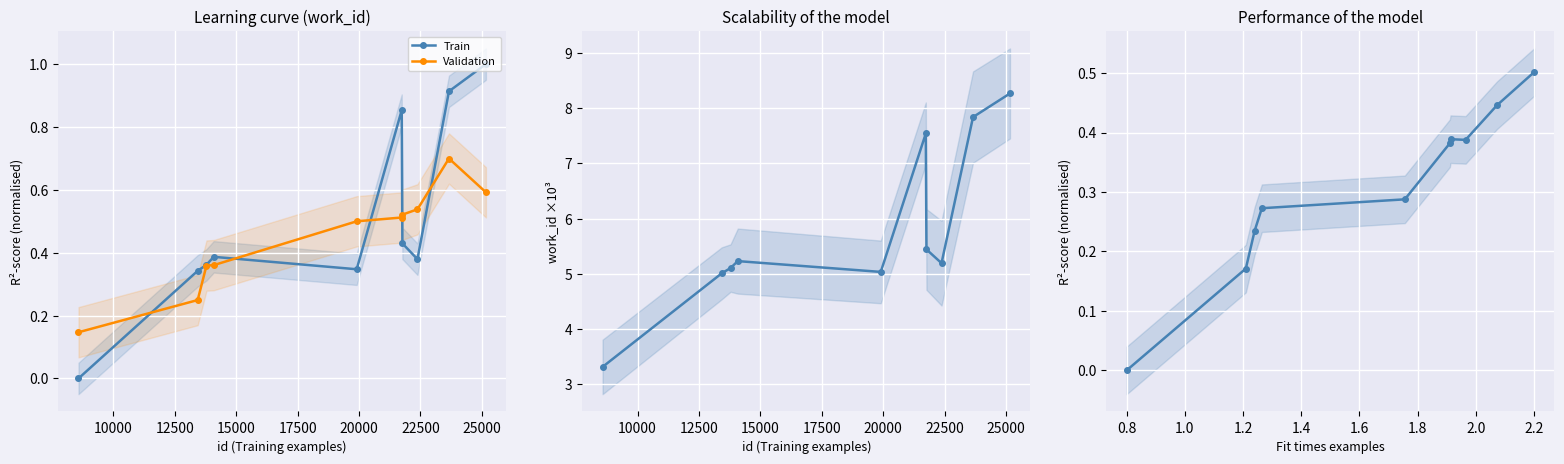

How many data points does each series have?

10